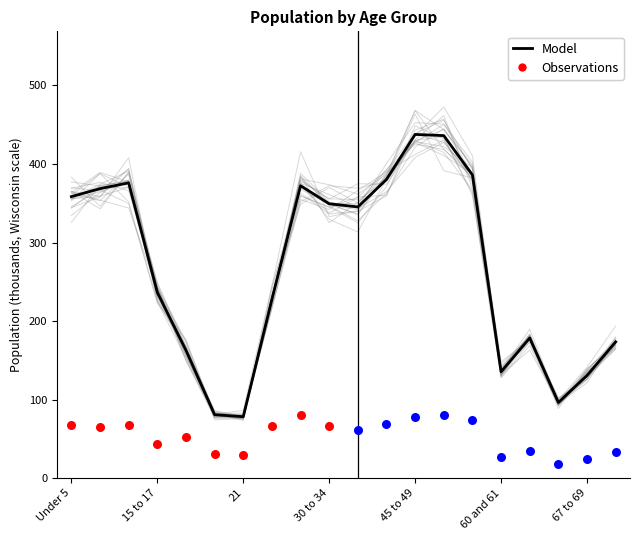

At how many categories does at least one series exceed 409?

2